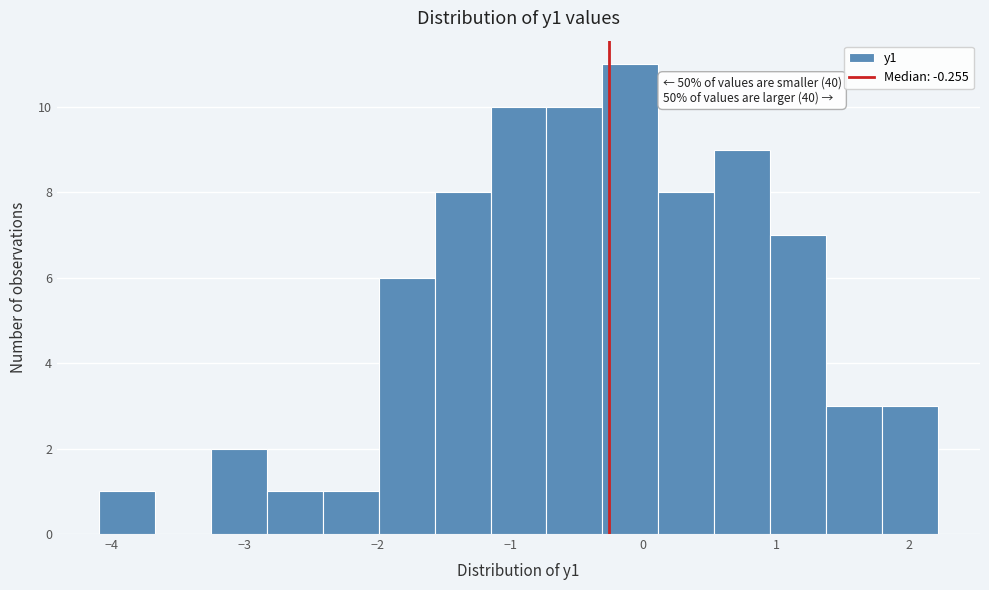

Over which range of the x-axis is the bar tallest?

-0.3 to 0.1